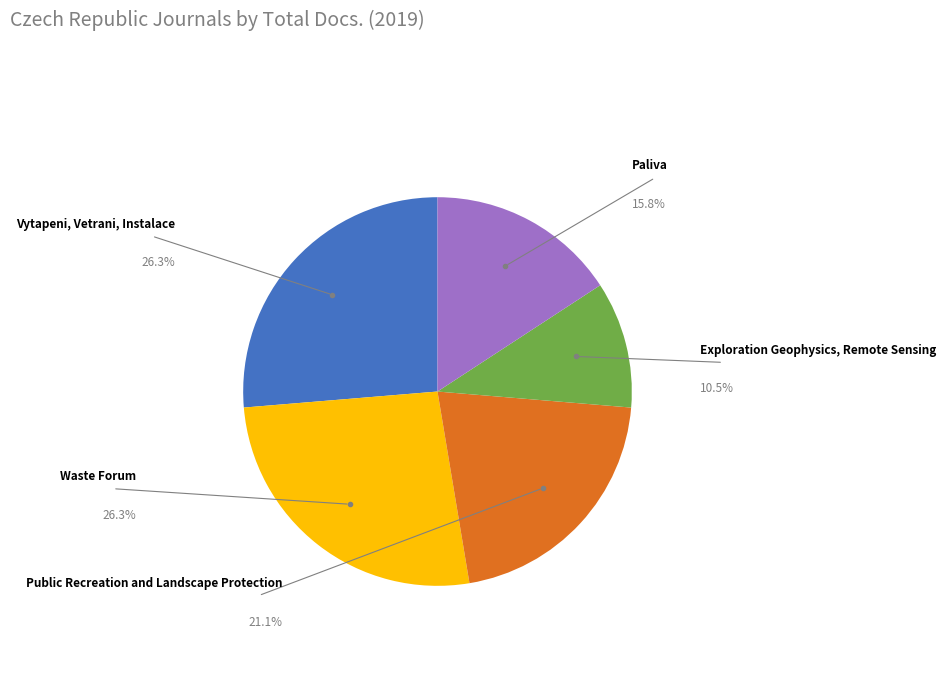

How many slices are in this pie chart?

5